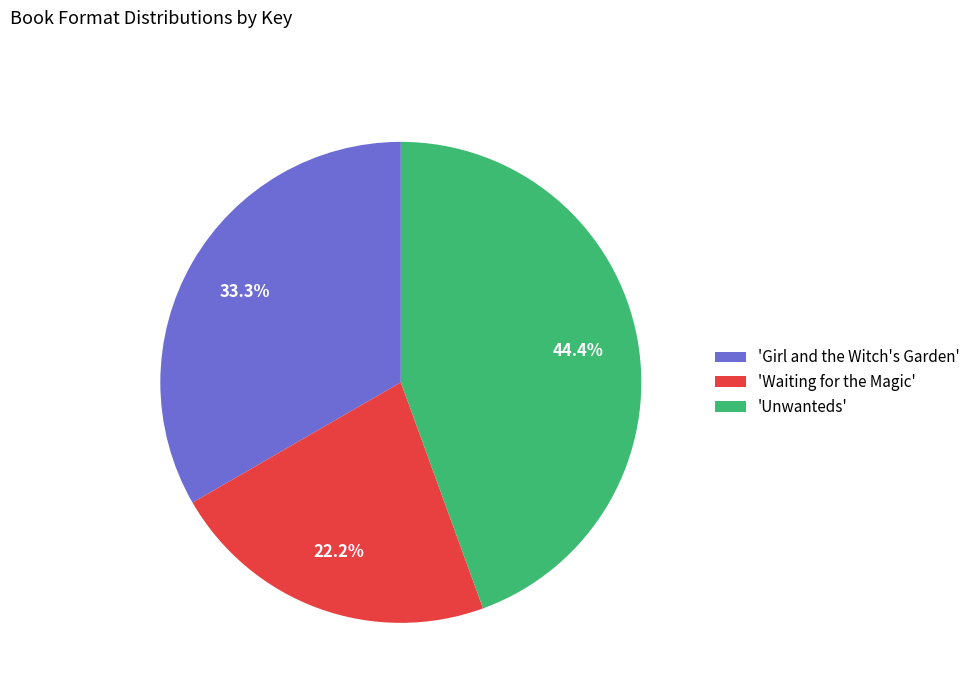

Which slice is the smallest?

'Waiting for the Magic'